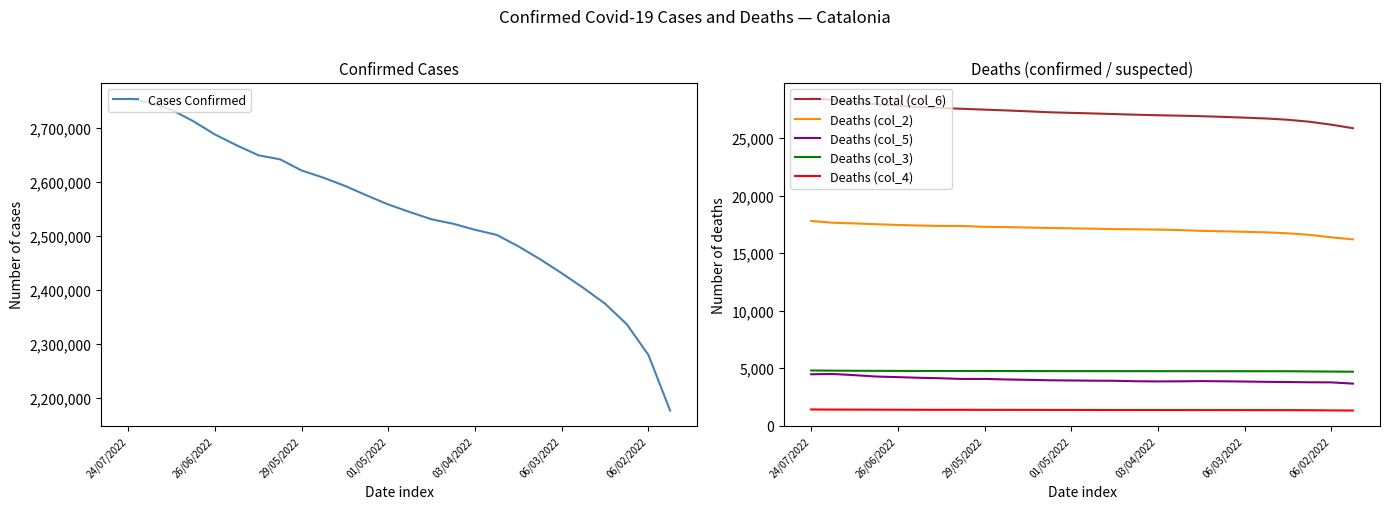

Reading left to right, list all the values displayed in this chart.

Cases Confirmed: 2755927	2747329	2734088	2713109	2688417	2668391	2649924	2642362	2621609	2608355	2592983	2575431	2558438	2544331	2530984	2522712	2511507	2502138	2480859	2456955	2430903	2403639	2374385	2336254	2279197	2176069
Deaths Total (col_6): 28467	28314	28139	27937	27809	27694	27610	27543	27471	27402	27325	27241	27190	27139	27084	27028	26983	26947	26900	26843	26774	26700	26592	26416	26164	25855
Deaths (col_2): 17792	17641	17580	17510	17445	17397	17360	17355	17282	17264	17221	17184	17153	17123	17083	17070	17044	16998	16936	16897	16851	16805	16720	16586	16370	16194
Deaths (col_5): 4469	4493	4391	4271	4219	4162	4120	4058	4065	4016	3985	3945	3929	3911	3902	3860	3845	3855	3874	3857	3837	3811	3792	3771	3764	3655
Deaths (col_3): 4797	4782	4771	4766	4760	4755	4751	4751	4748	4748	4746	4744	4741	4741	4739	4738	4736	4736	4734	4734	4734	4734	4732	4717	4703	4690
Deaths (col_4): 1409	1398	1397	1390	1385	1380	1379	1379	1376	1374	1373	1368	1367	1364	1360	1360	1358	1358	1356	1355	1352	1350	1348	1342	1327	1316